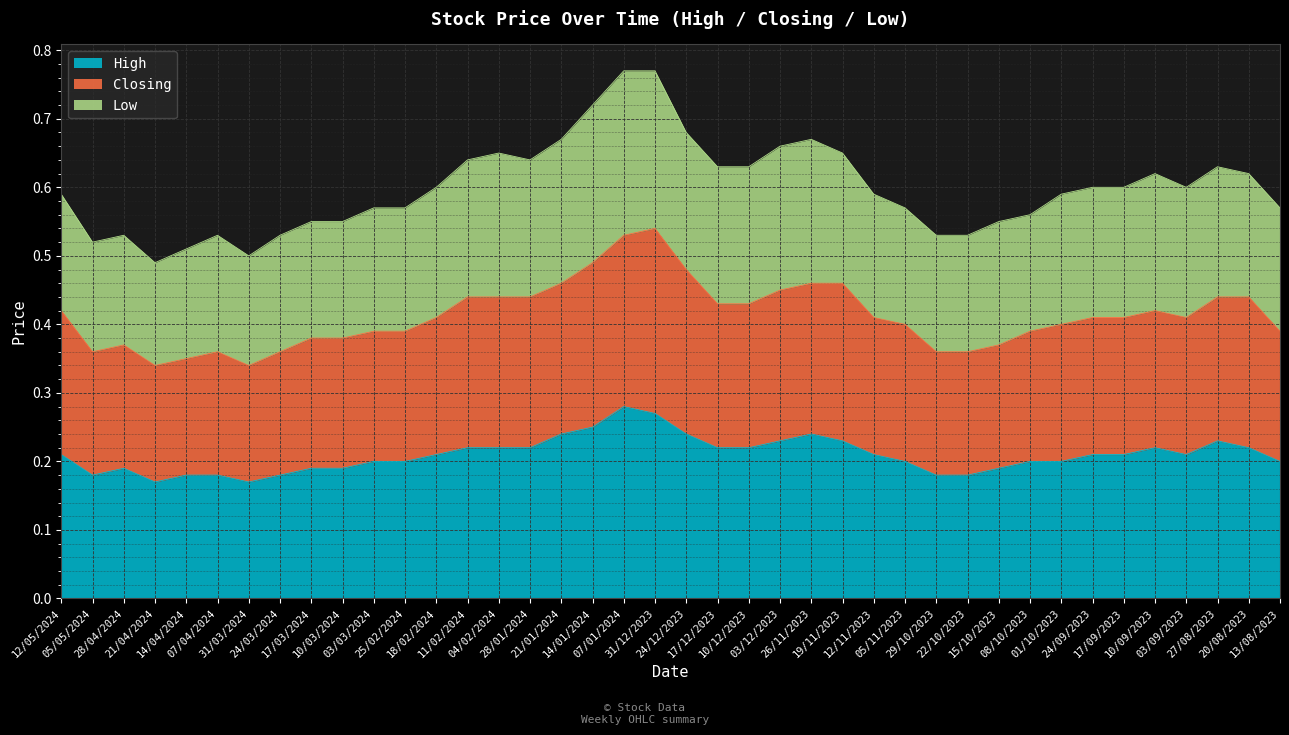

Count the High values in the range 0 to 1.

40